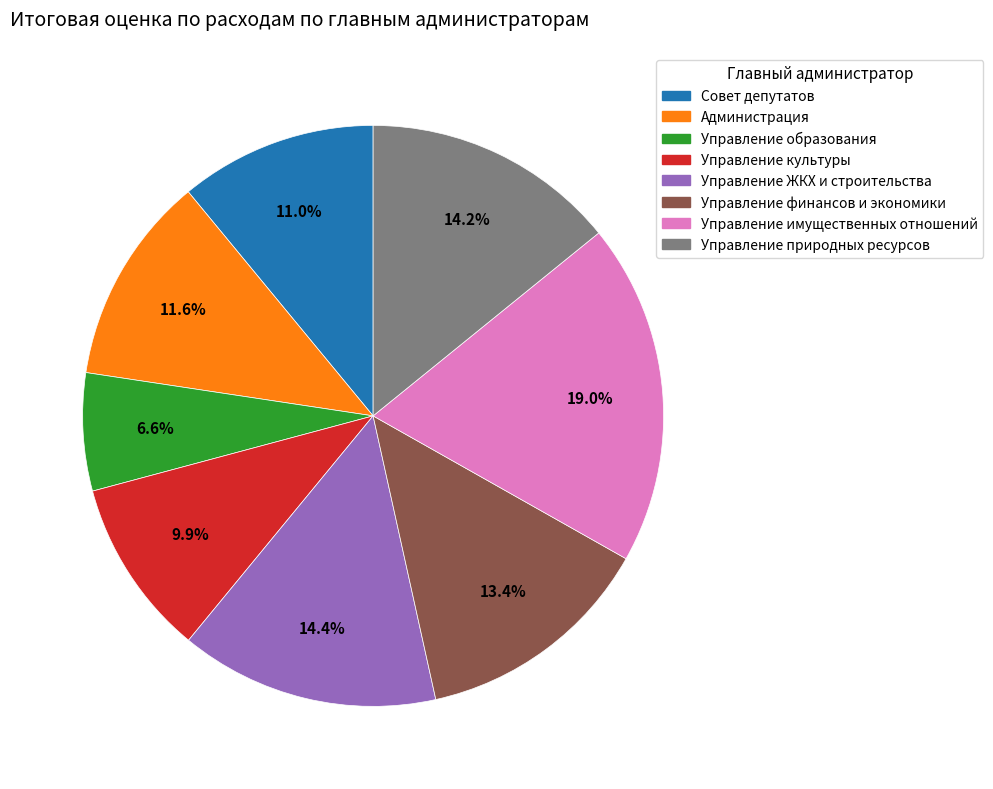

To the nearest percent, what is the combined percentage of Управление финансов и экономики and Администрация?

25%